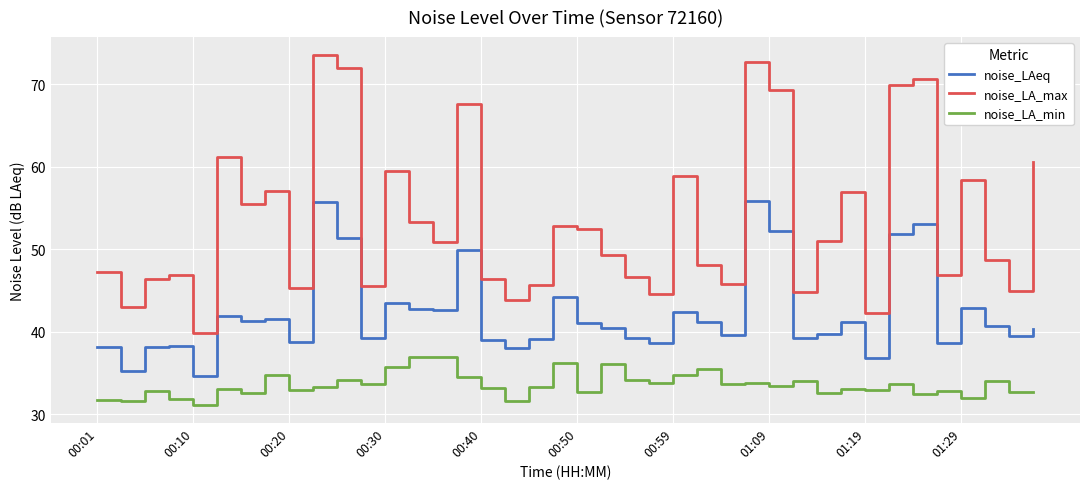

What is the difference between the maximum and minimum values in the noise_LA_min series?

5.9